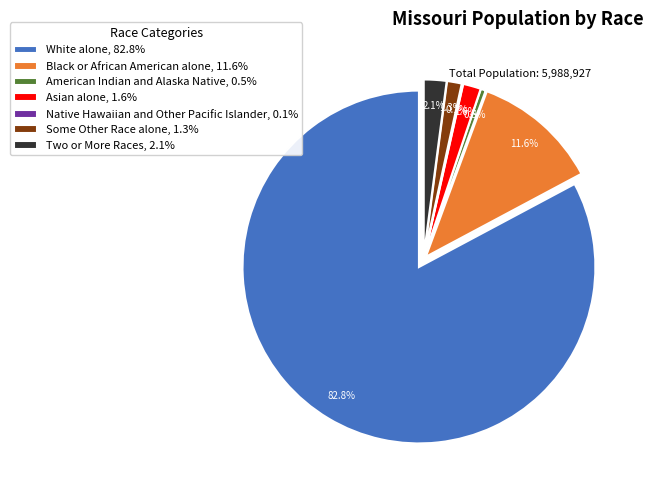

What is the smallest slice in the pie chart?

Native Hawaiian and Other Pacific Islander